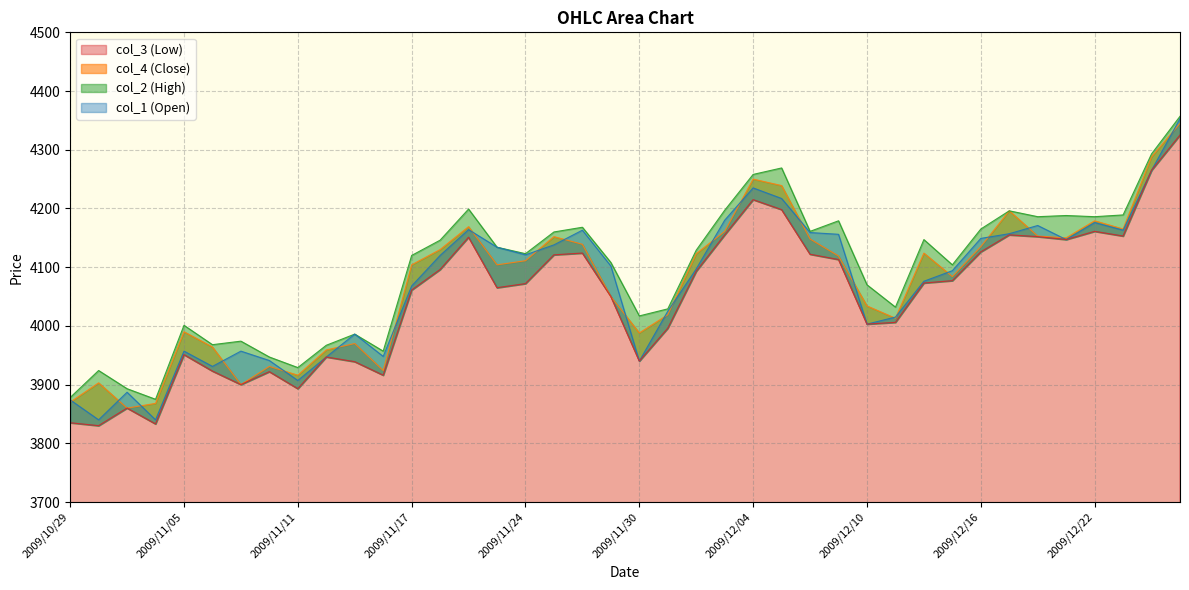

Where is the first local minimum for col_3?

2009/10/30